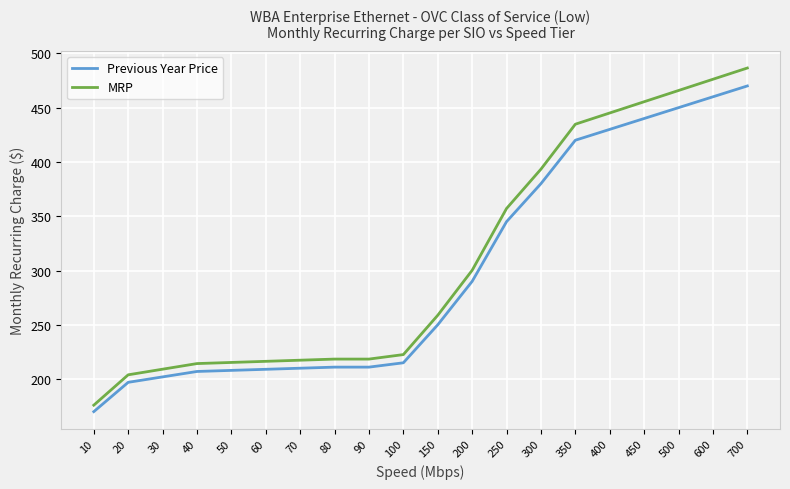

The value of Previous Year Price at 30 is 202.0. True or false?

True